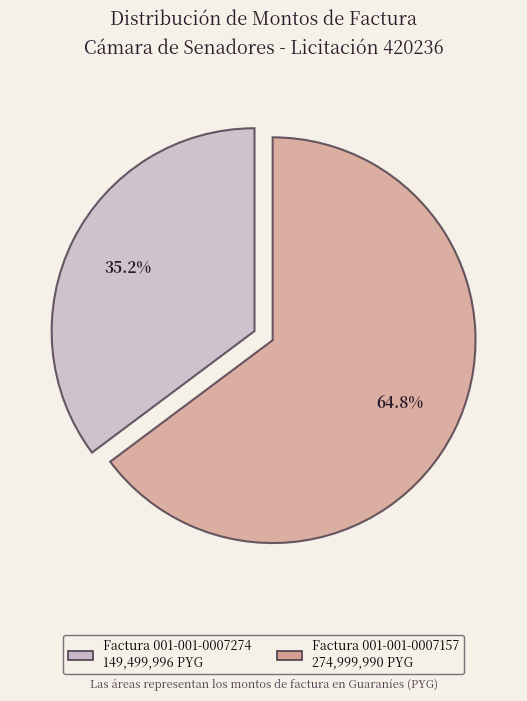

What portion of the pie excludes Factura 001-001-0007274?

64.8%